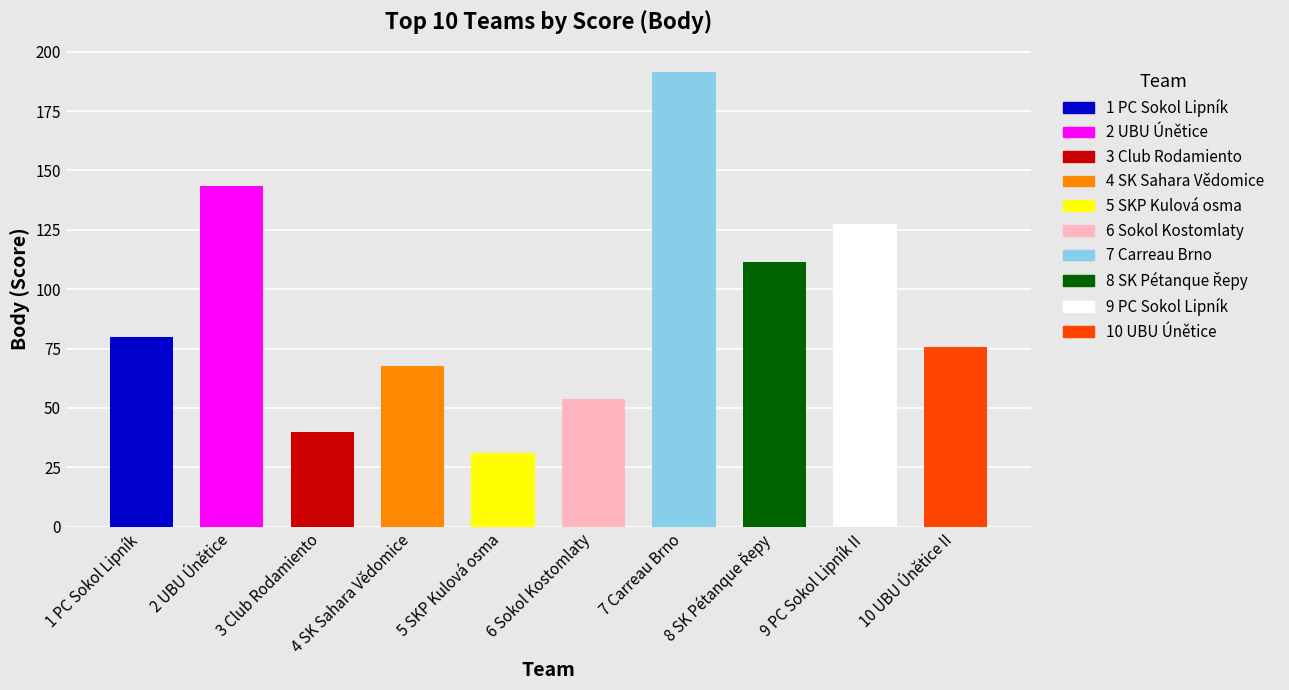

Reading left to right, list all the values displayed in this chart.

1 PC Sokol Lipník - Beranová Pavla=79.7	2 UBU Únětice - Tomášková Dana=143.4	3 Club Rodamiento - Dlouhá Ivana=39.8	4 SK Sahara Vědomice - Kulhánek Milan=67.7	5 SKP Kulová osma - Chmelař Ivo=30.9	6 Sokol Kostomlaty - Vlach Jaromír=53.8	7 Carreau Brno - Slobodová Veronika=191.3	8 SK Pétanque Řepy - Hladík Jaroslav=111.6	9 PC Sokol Lipník - Fafek Petr=127.5	10 UBU Únětice - Bayer Milan=75.7